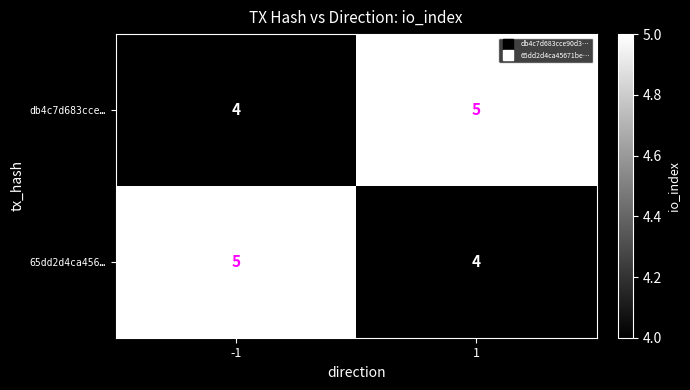

Is it true that 65dd2d4ca456… equals 2 at -1?

False